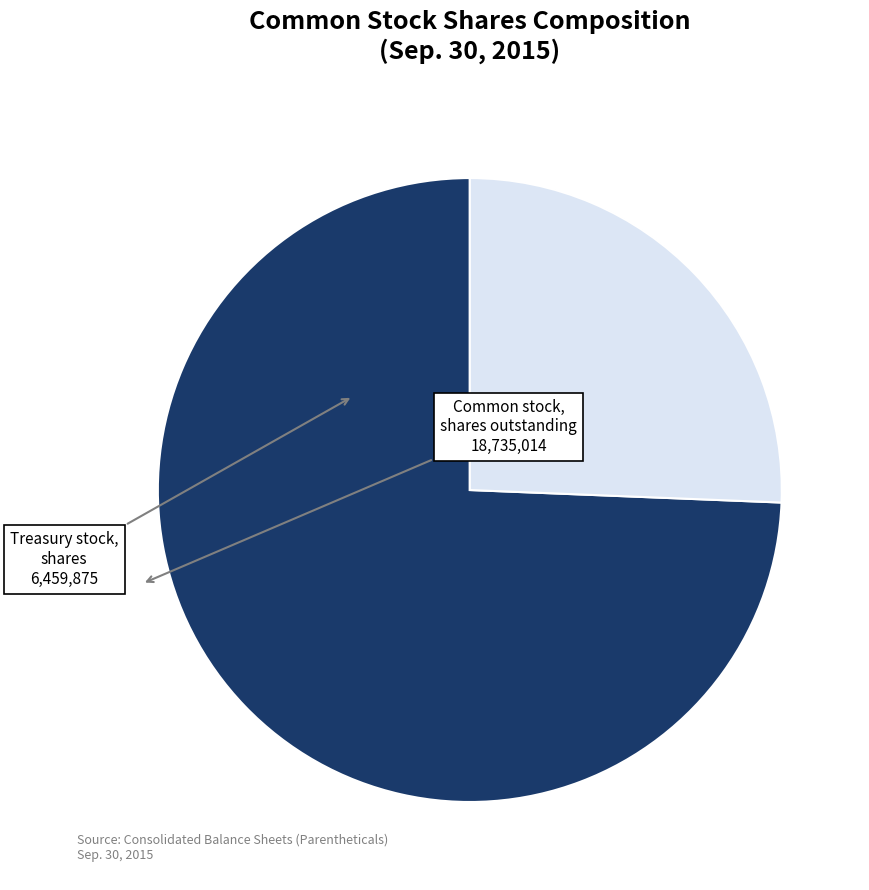

Is there a majority slice in this chart?

Yes